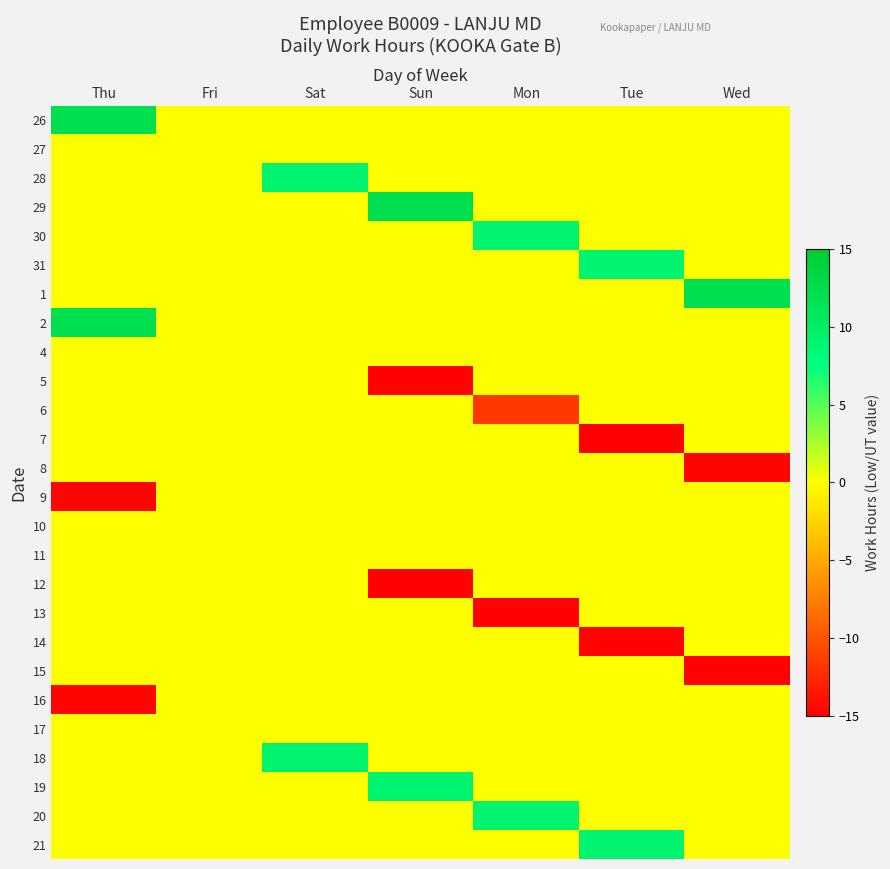

Between Sat and Tue, which is larger?

Sat